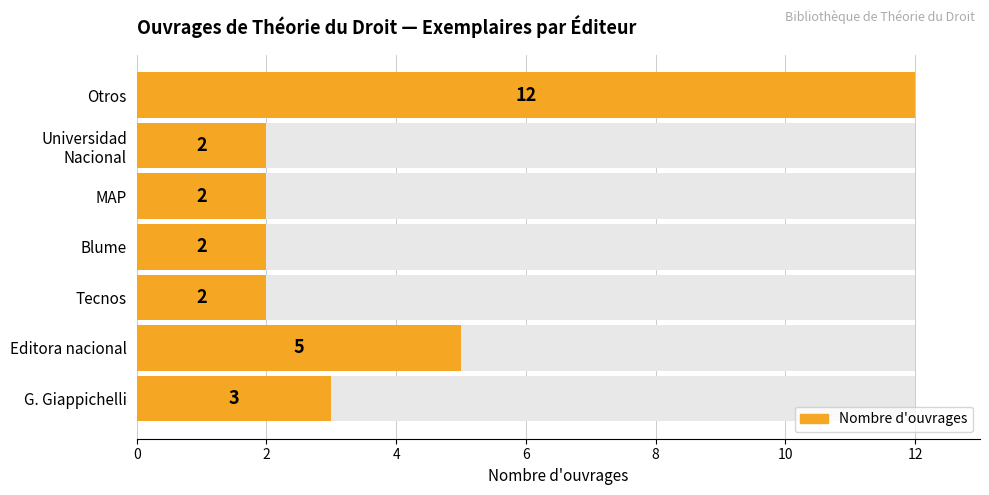

Count the number of data series in this chart.

1